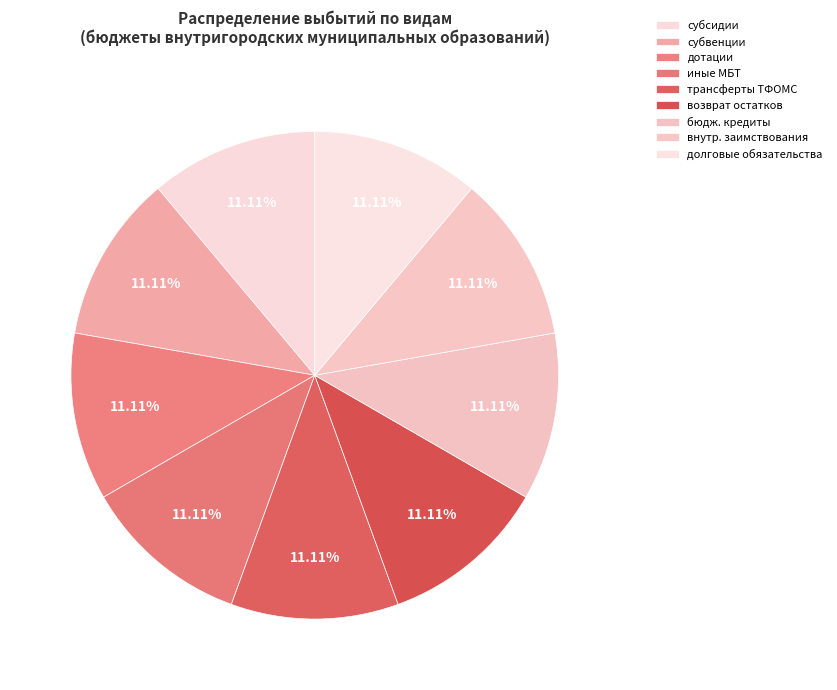

Rank the categories by value from highest to lowest.

уменьшение внутренних заимствований, субсидии, субвенции, дотации, иные межбюджетные трансферты, трансферты бюджету территориального фонда, возврат неиспользованных остатков субсидий, выдача бюджетных кредитов другим бюджетам, обслуживание внутренних долговых обязательств